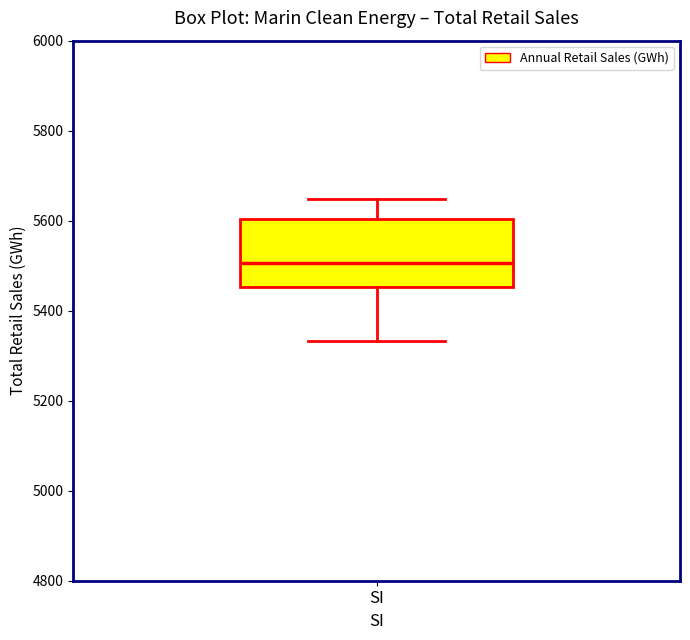

Transcribe this box plot: give where the median line is, the range the box spans, and where the two whiskers end, as read against the y-axis. The values are not printed on the chart, so give them approximately, as read against the axis.

median 5500, box 5460 to 5600, whiskers 5340 to 5640